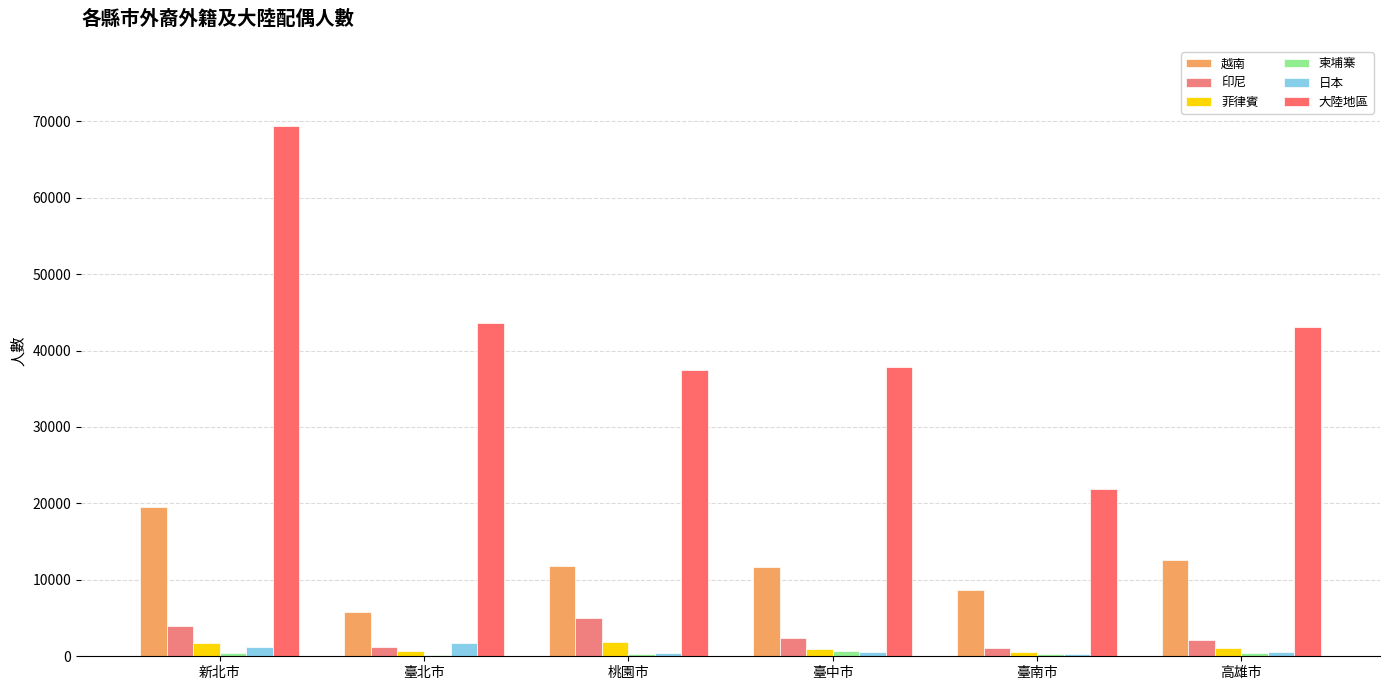

How many data points does each series have?

6